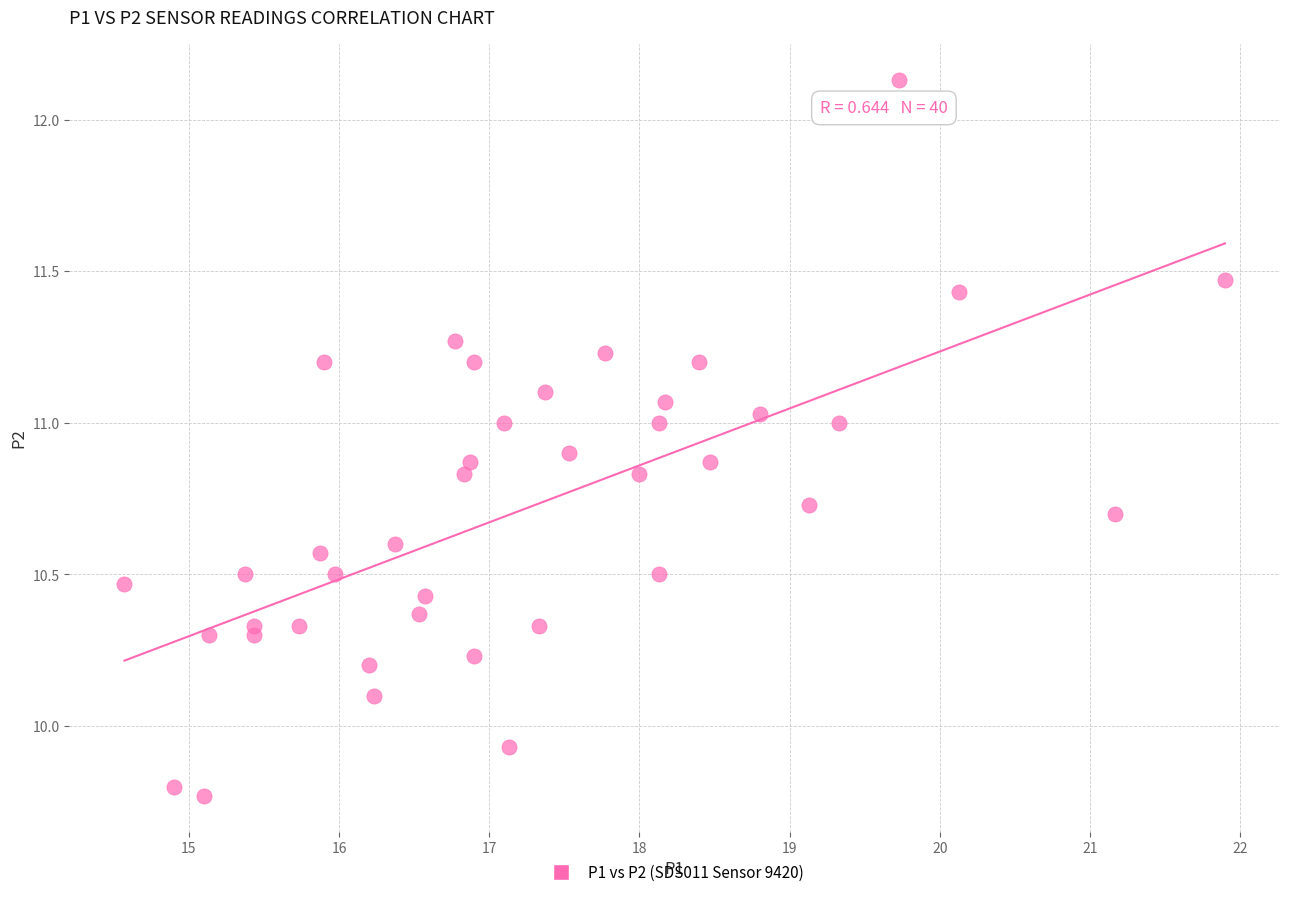

What is the range of Y values (max minus min)?

2.4